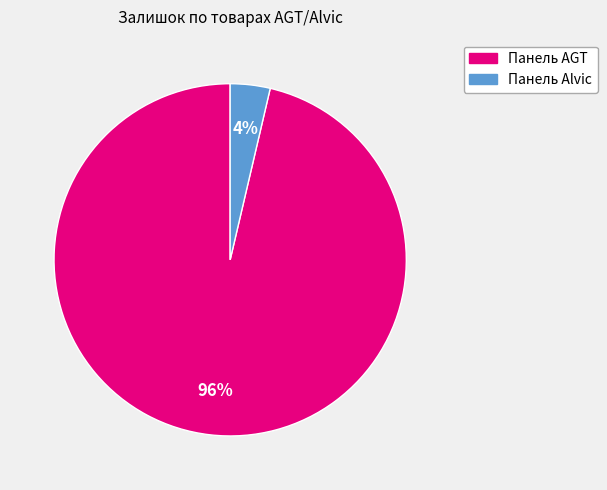

Between Панель AGT and Панель Alvic, which is larger?

Панель AGT